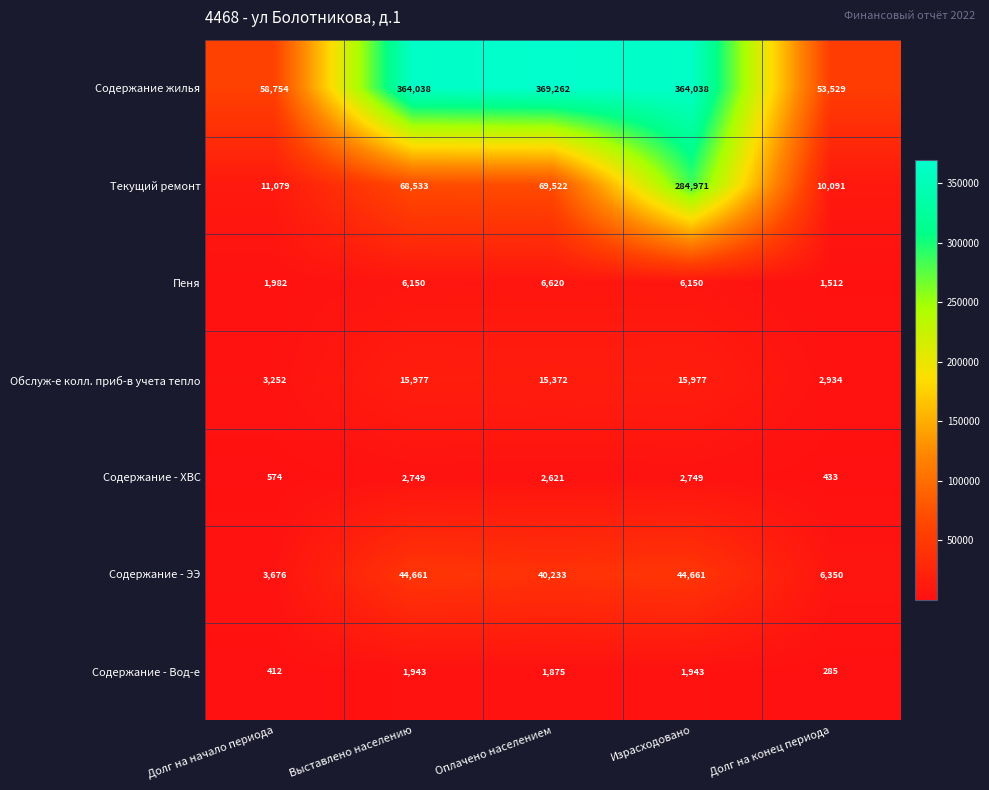

Which label corresponds to the largest value in the chart?

Оплачено населением